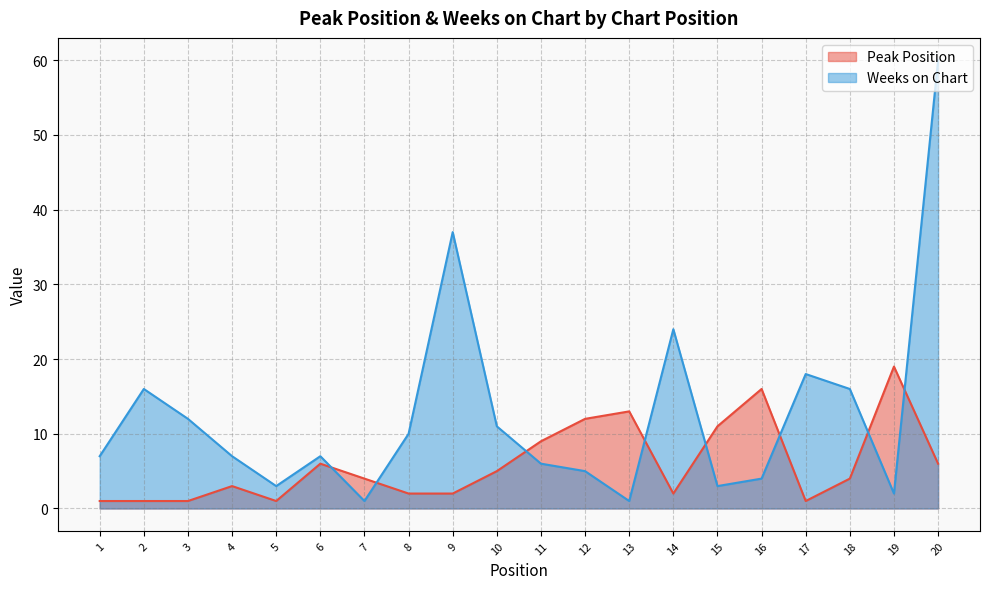

What is the average value of the Peak Position series?

6